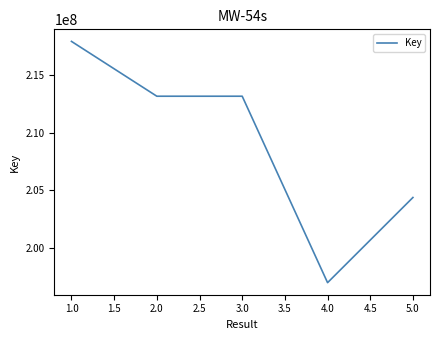

Which label corresponds to the smallest value in the chart?

4.0